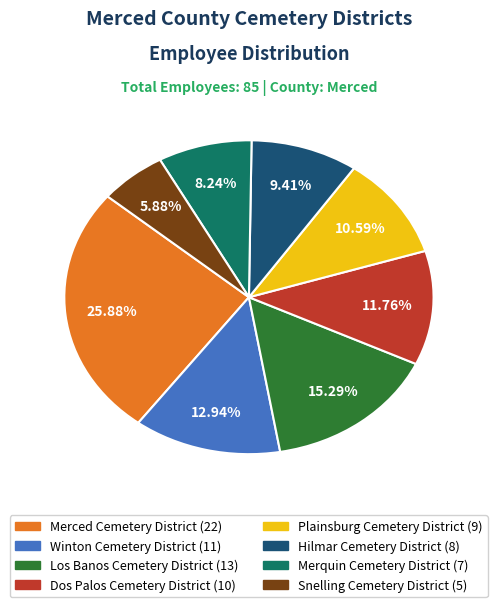

Does Plainsburg Cemetery District represent more than half of the total?

No